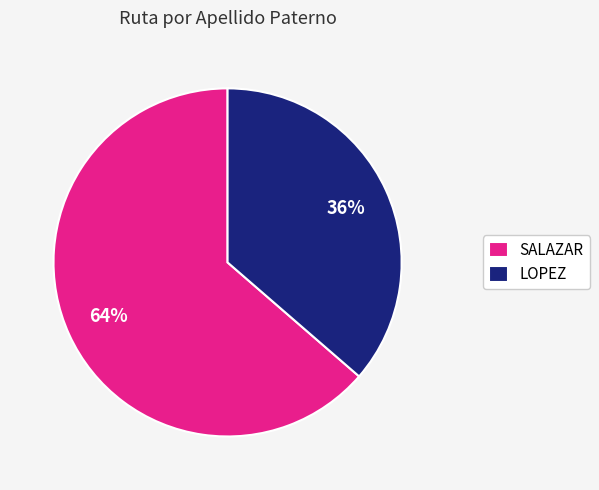

To the nearest percent, what is the average slice percentage?

50%